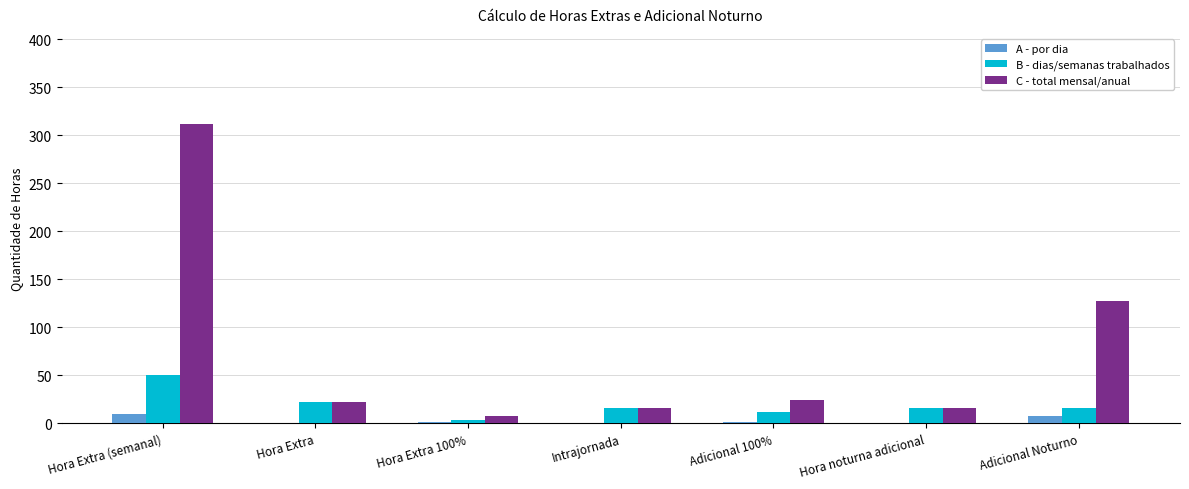

The value of C - total mensal/anual at Hora Extra (semanal) is 312. True or false?

True